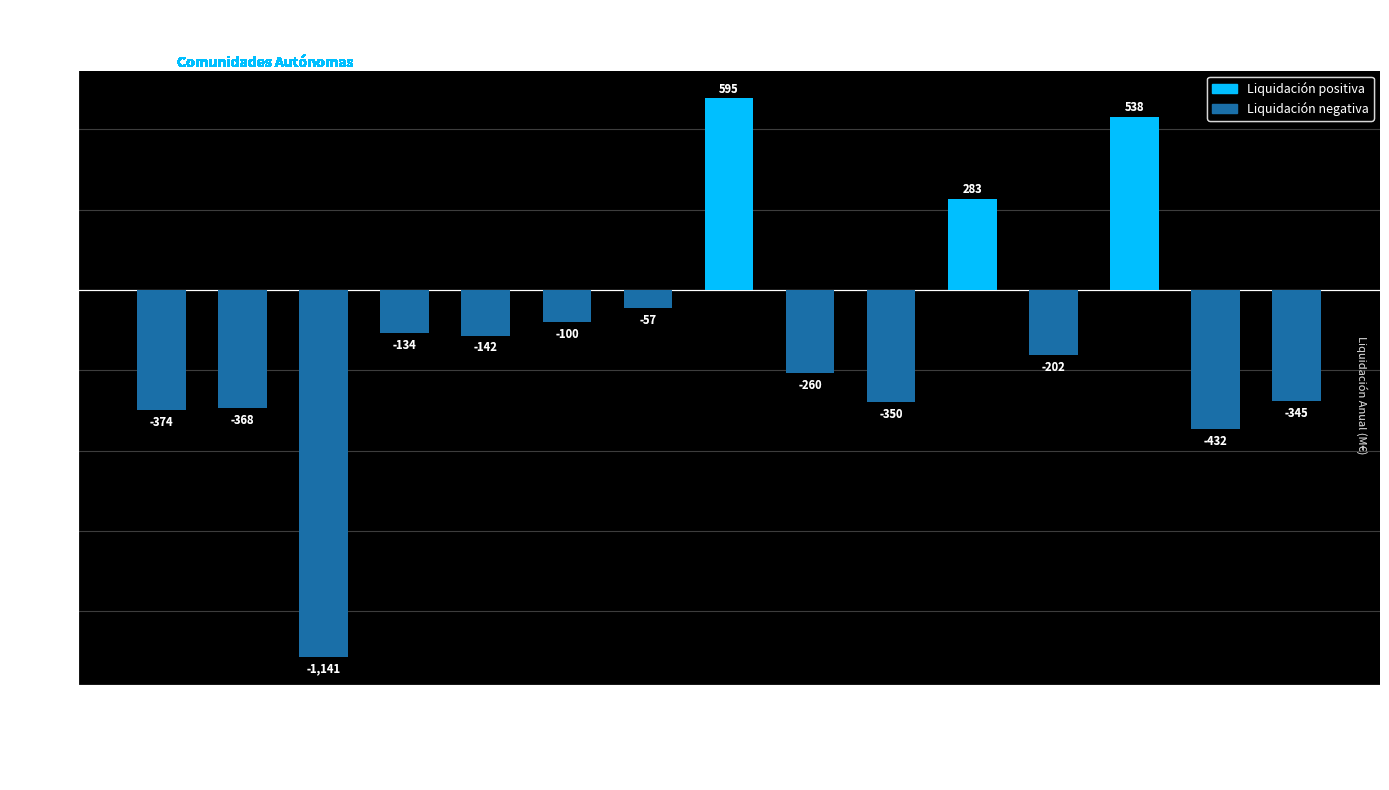

What is the average value?

-165.8